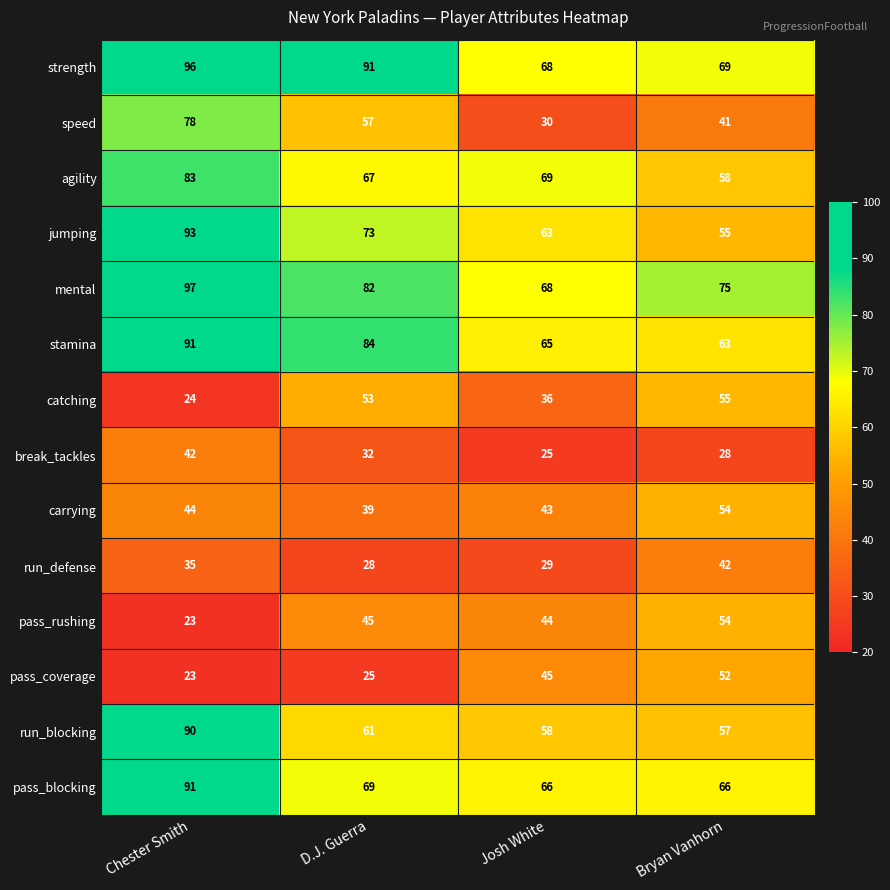

What is the total value across all series at Bryan Vanhorn?

769